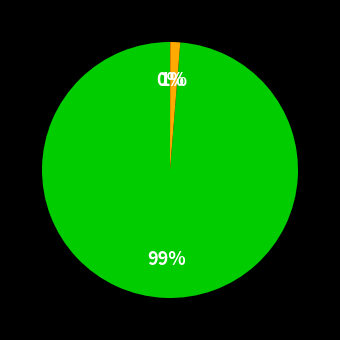

To the nearest percent, what is the difference between the largest and smallest slice percentages?

99%